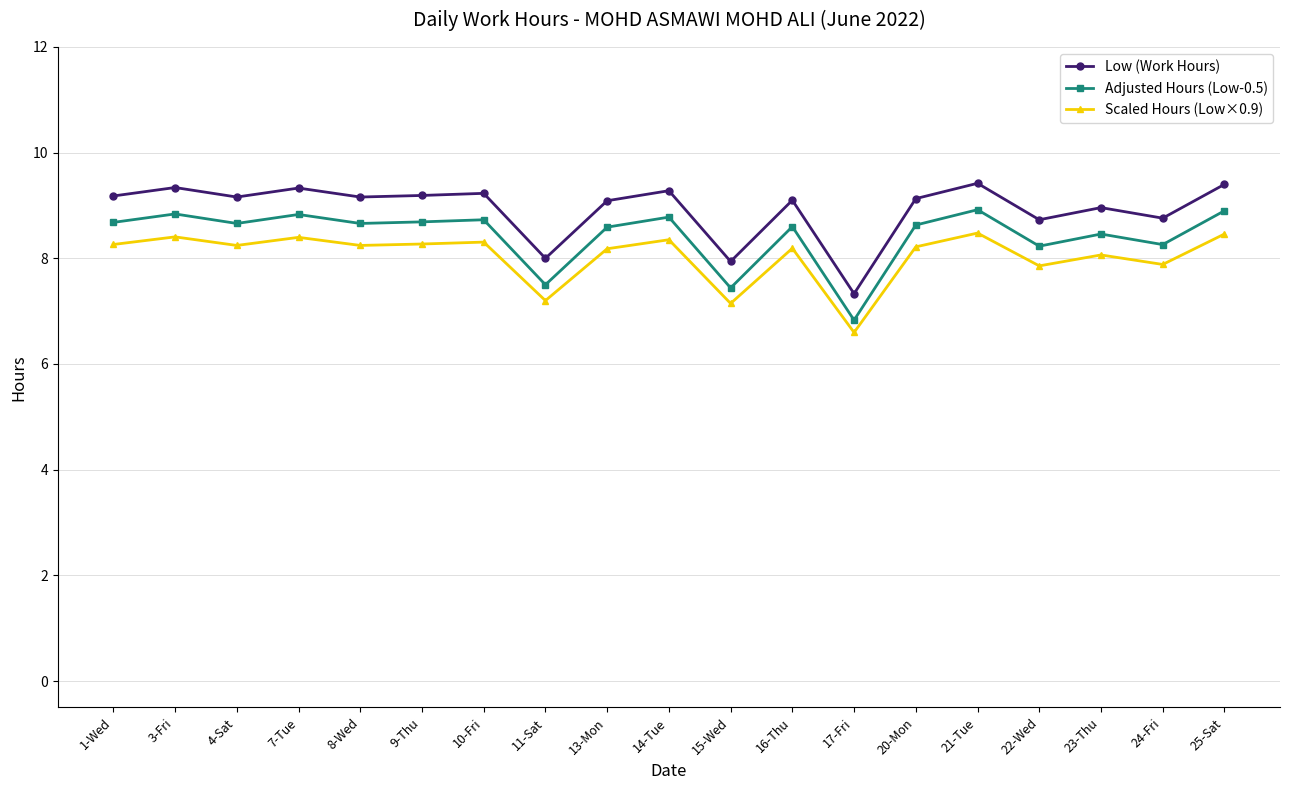

Is it true that Scaled Hours (Low×0.9) equals 8.4 at 7-Tue?

True